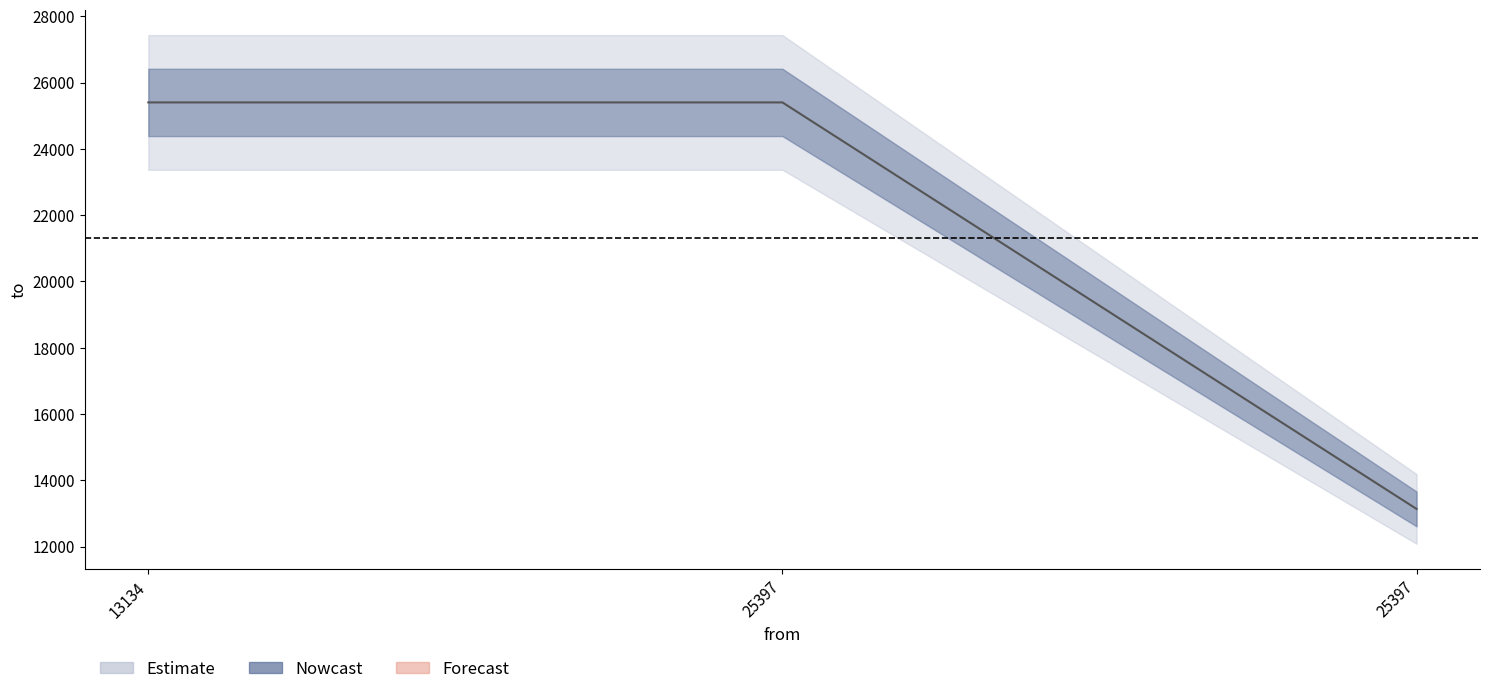

At which label is the value closest to 19266?

25397